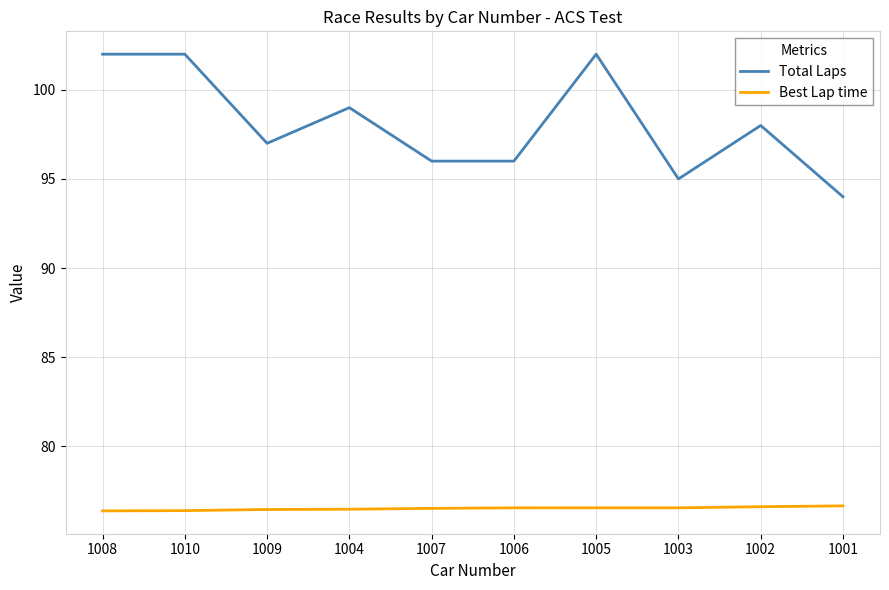

What is the difference between the maximum and minimum values in the Best Lap time series?

0.3